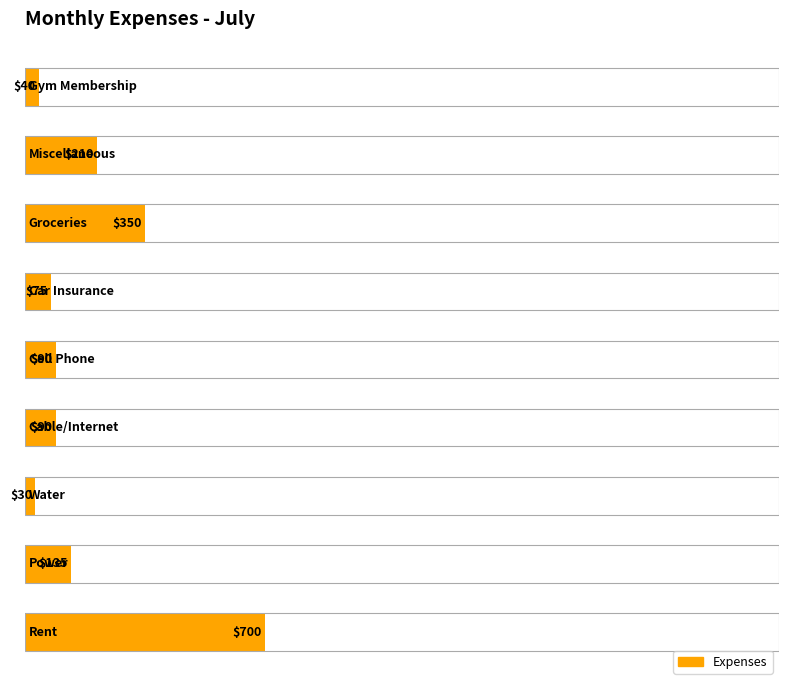

How many distinct data groups are displayed?

1